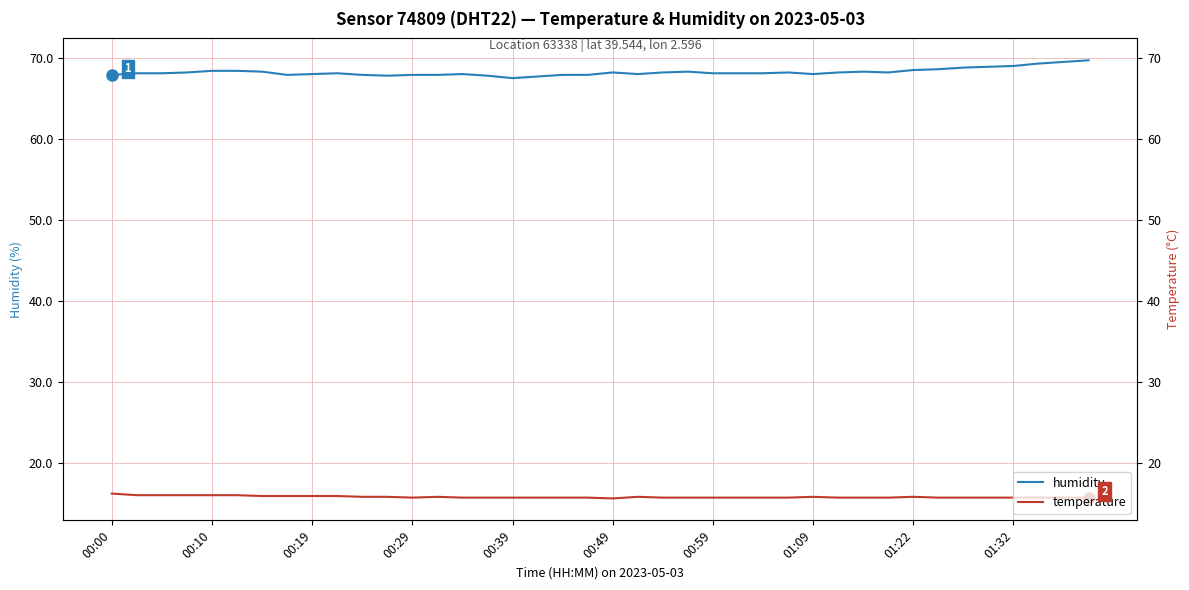

Which series changed the most between 00:10 and 25?

temperature